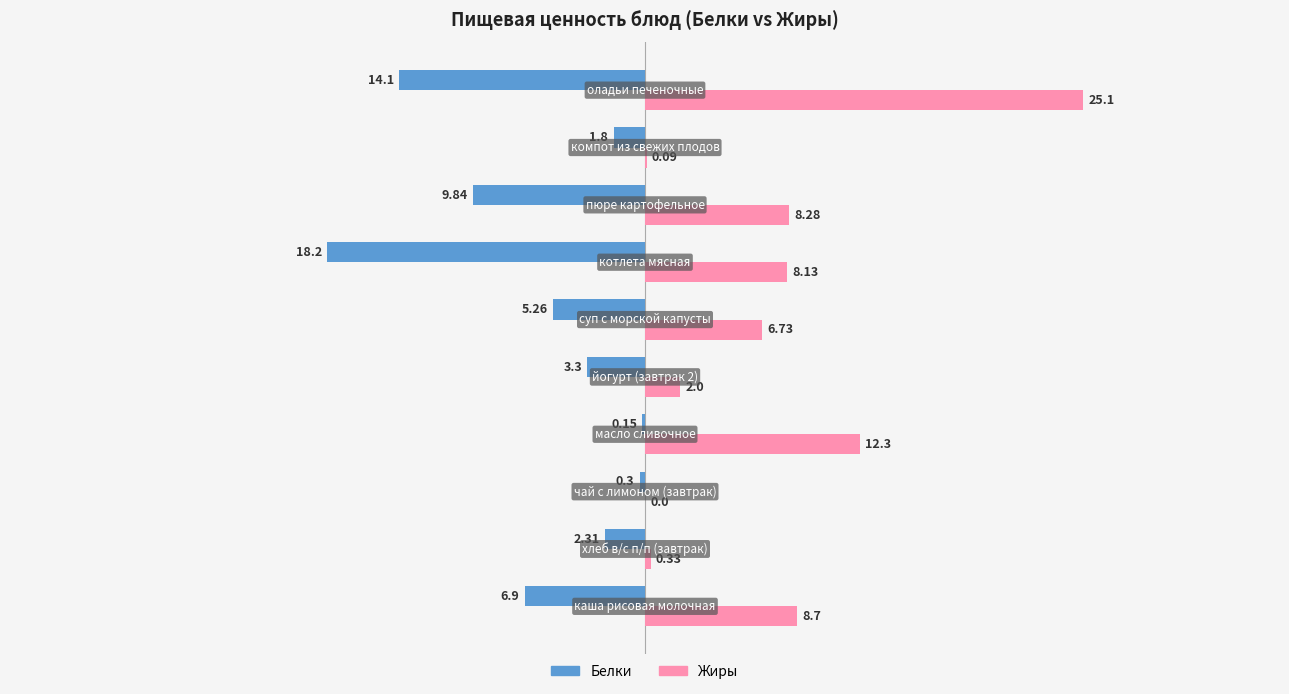

What are all the series names shown in the legend?

Белки, Жиры